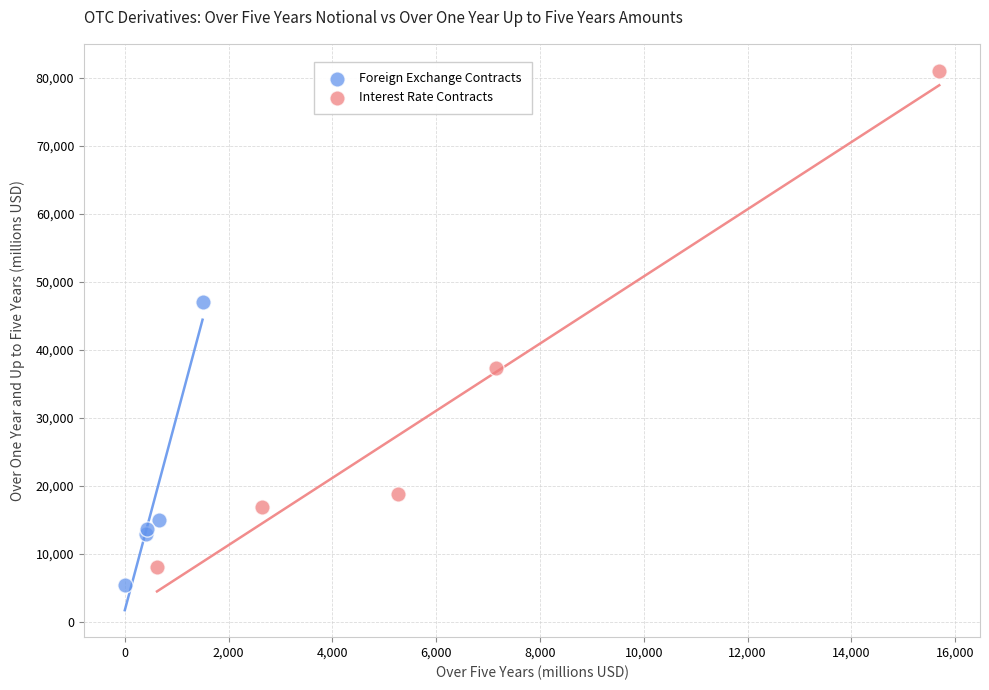

Which series has the largest Y range (max minus min)?

Interest Rate Contracts